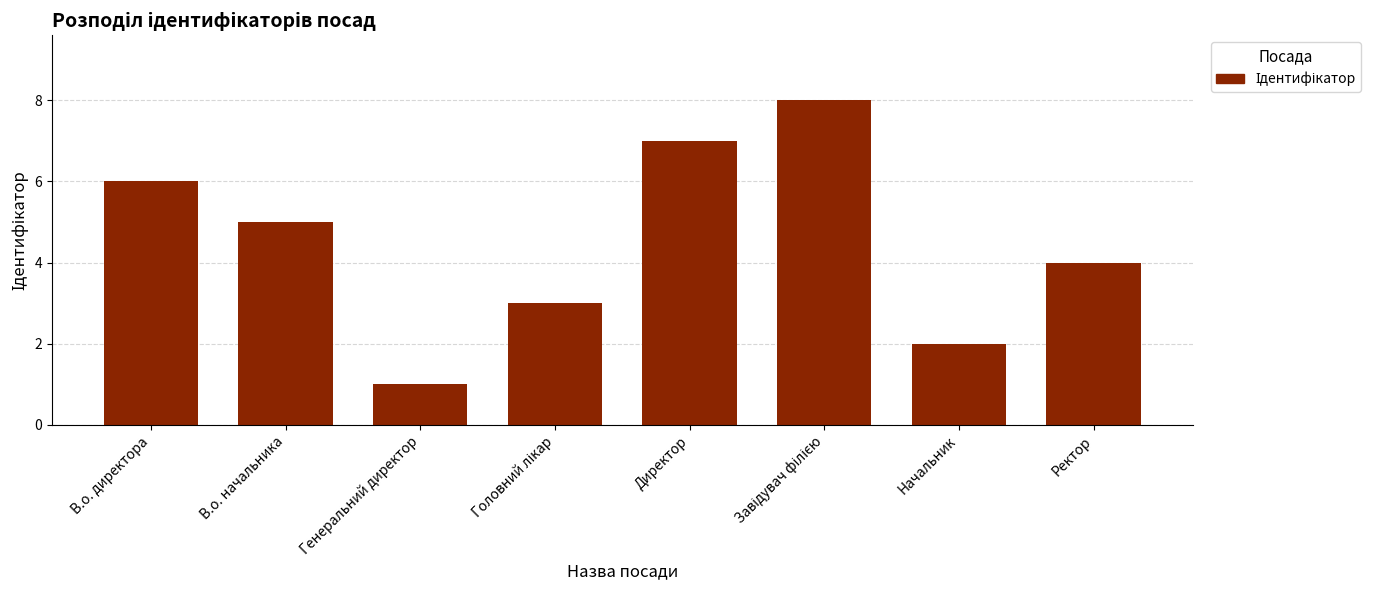

What is the label of the 7th bar from the left?

Начальник